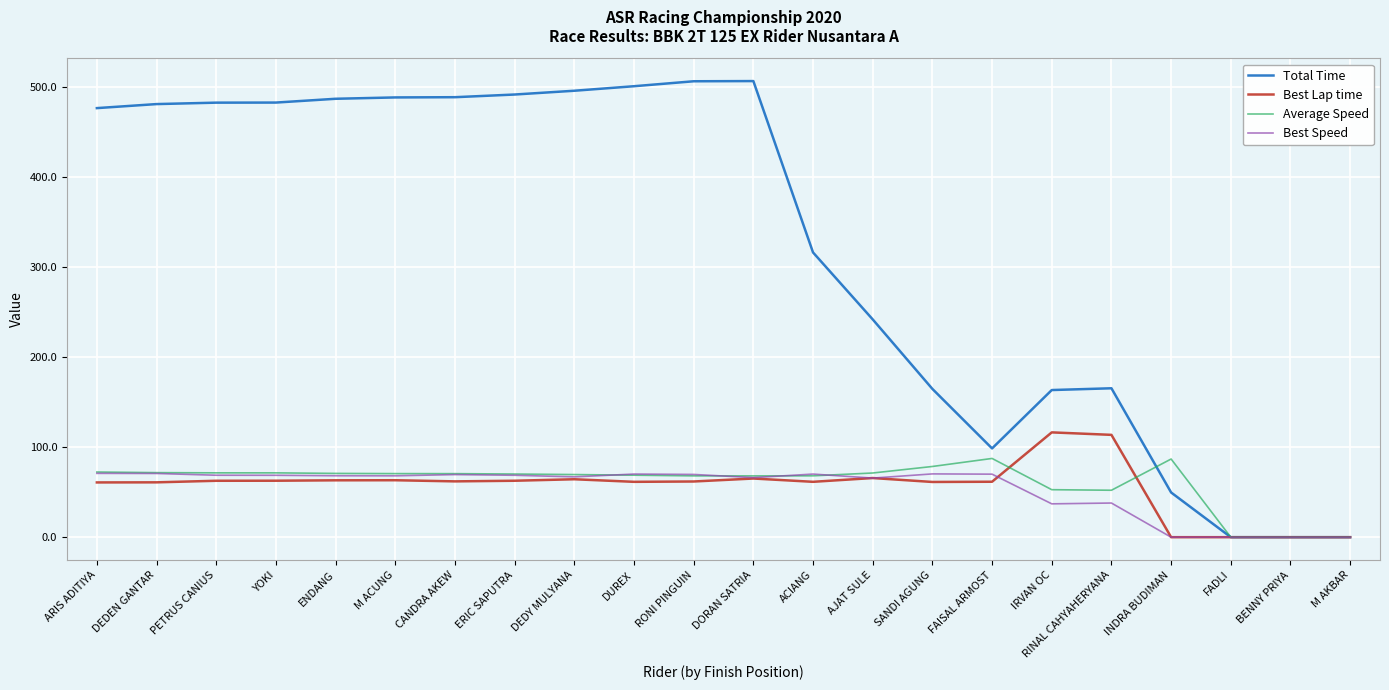

Which series changed the most between INDRA BUDIMAN and BENNY PRIYA?

Average Speed